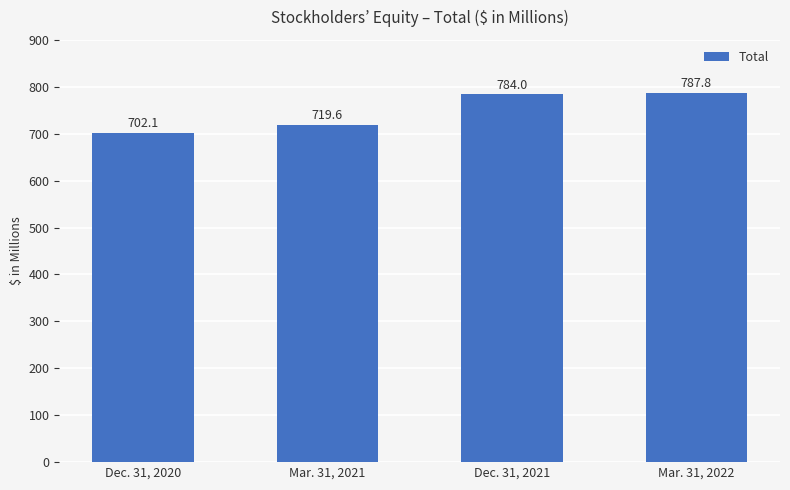

How many distinct data groups are displayed?

1